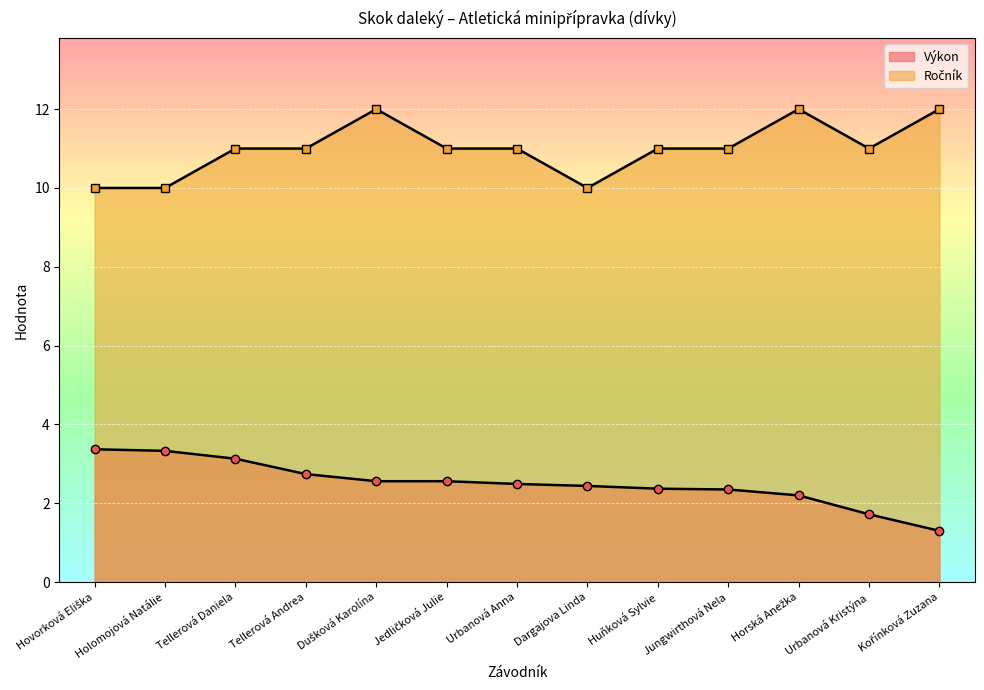

What is the value of the Ročník point at the 13th from the left?

12.0